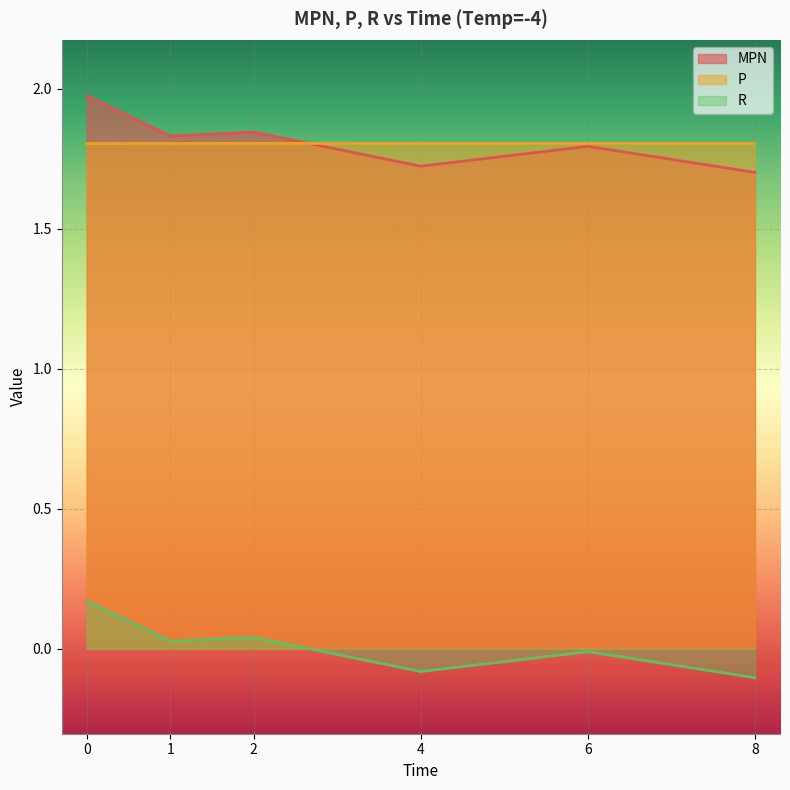

Rank the series at 0 from lowest to highest value.

R, P, MPN